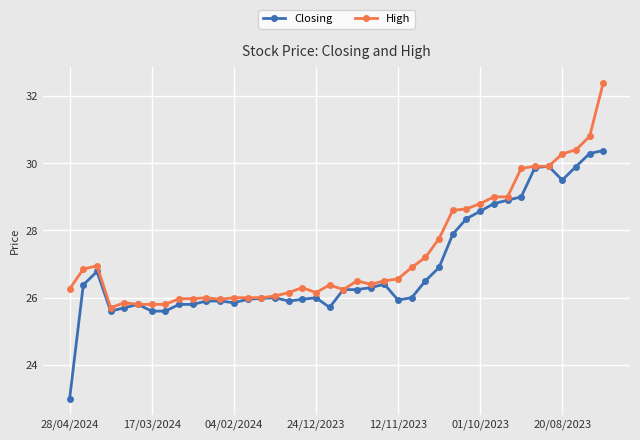

What is the value of the Closing point at the 32nd from the left?

28.8